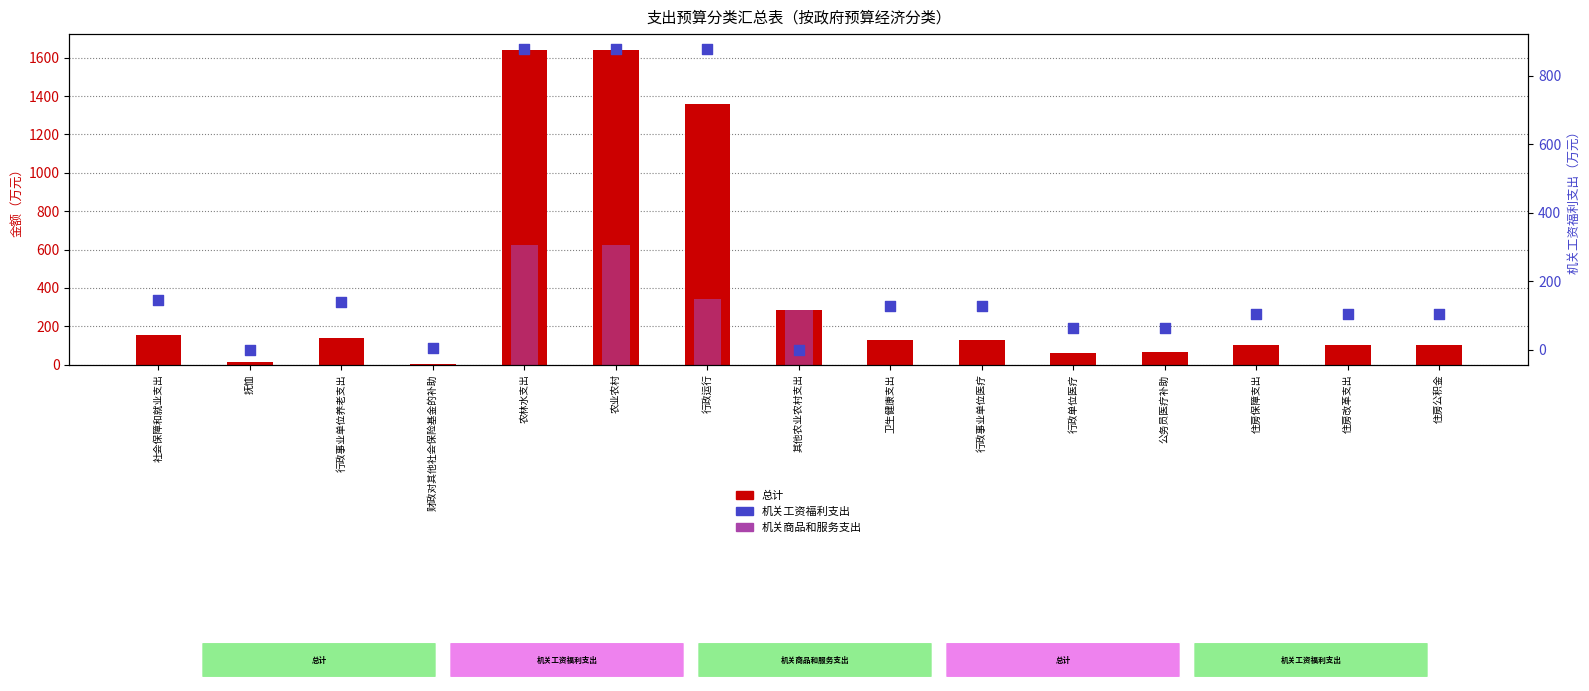

Which series reaches the minimum Y coordinate?

机关商品和服务支出